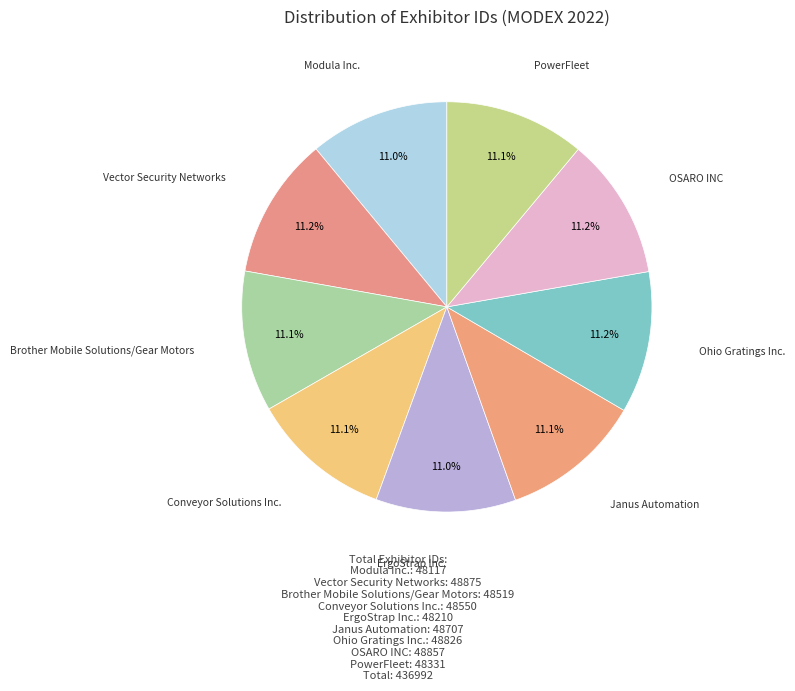

Count the number of slices in the pie.

9